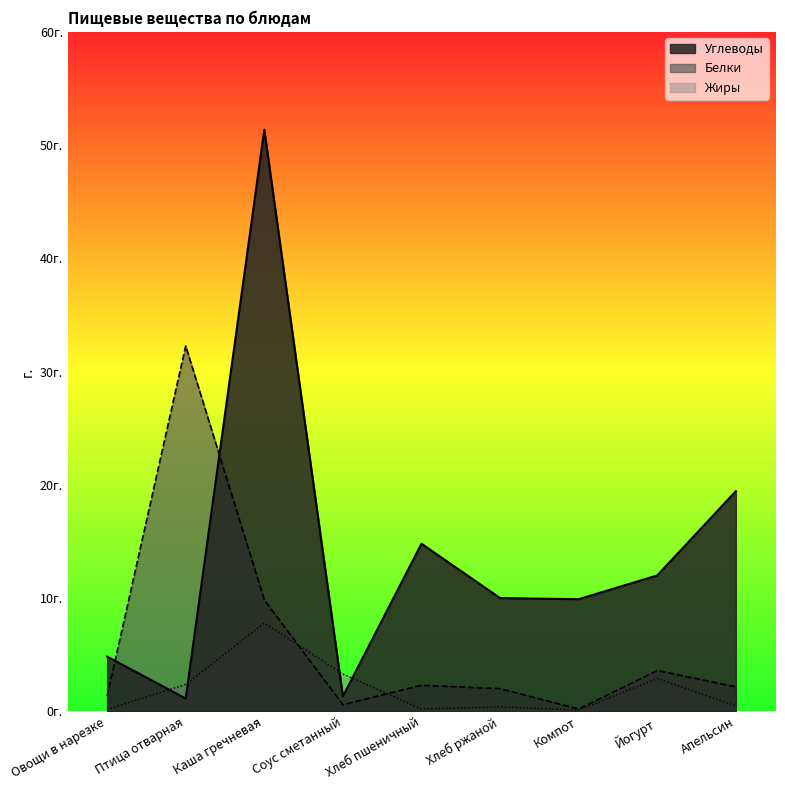

What is the sum of all Углеводы values?

124.8